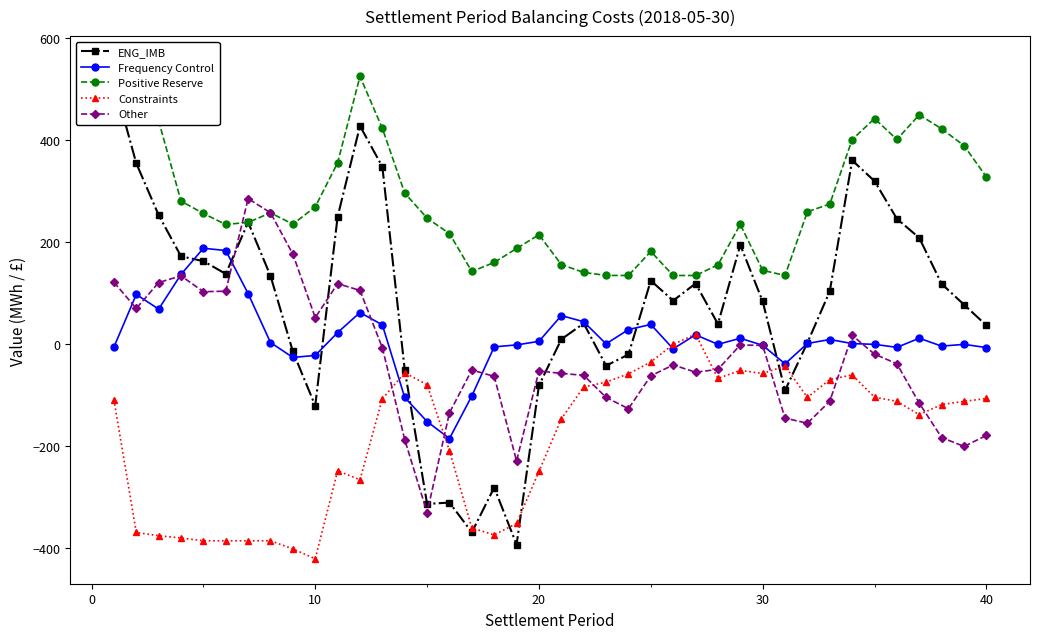

What is the lowest value of the Frequency Control series?

-184.6